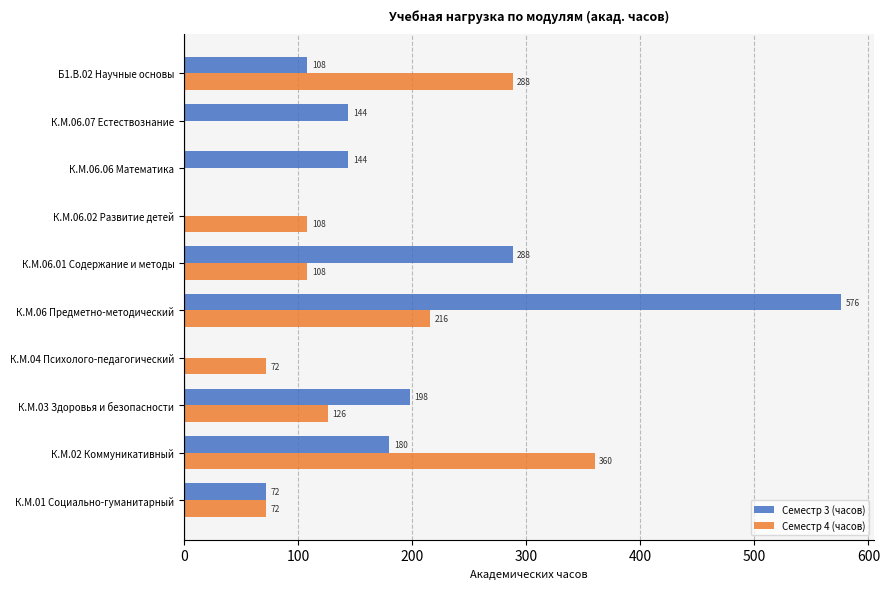

What is the sum of the Семестр 4 (часов) values at К.М.02 Коммуникативный and К.М.03 Здоровья и безопасности?

486